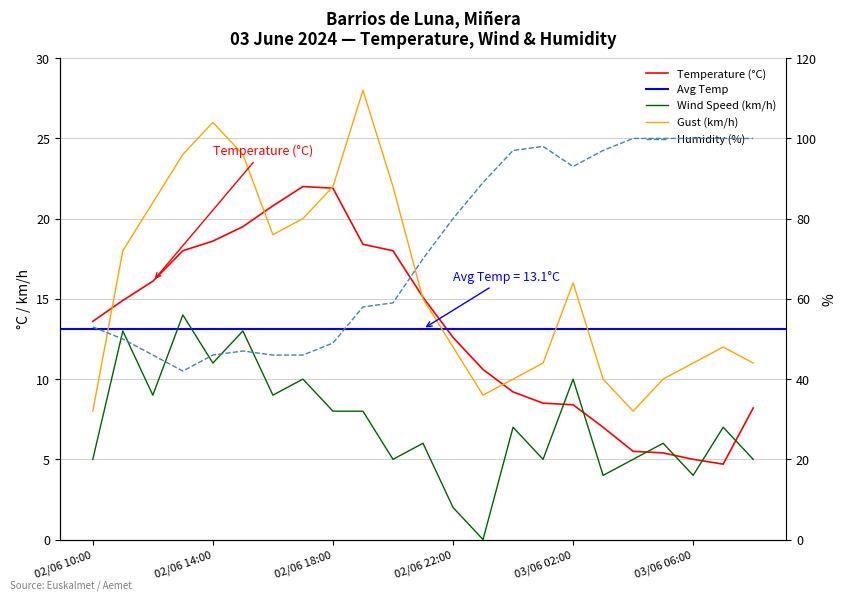

True or false: Wind Speed (km/h) and Temperature (°C) cross at least once.

True